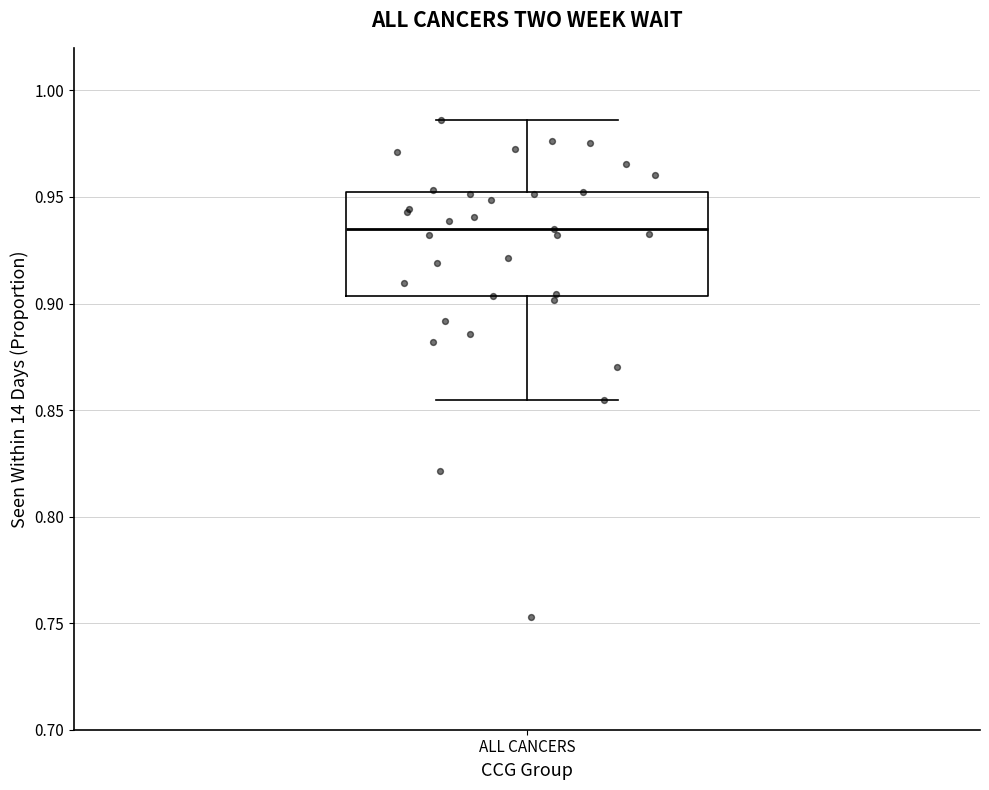

Read this box plot against the y-axis: the position of the median line, the range covered by the box, and the ends of both whiskers. The values are not printed on the chart, so give them approximately, as read against the axis.

median 0.935, box 0.905 to 0.950, whiskers 0.855 to 0.985